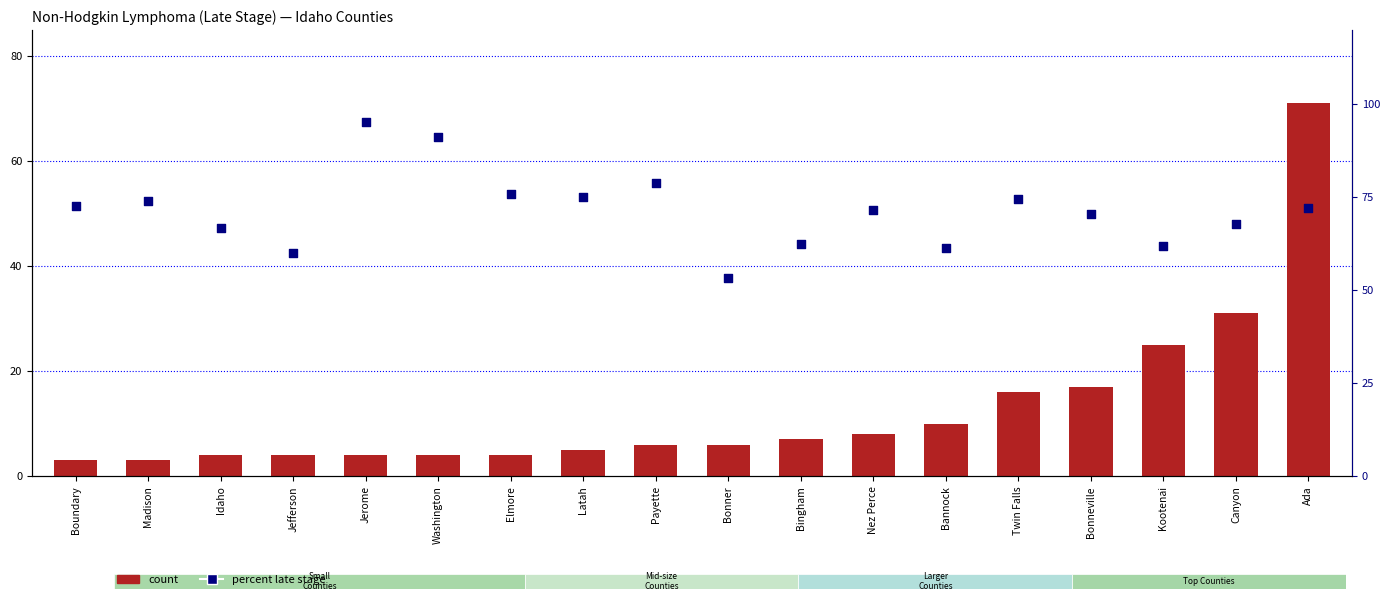

At which category is the sum across all series the highest?

Ada